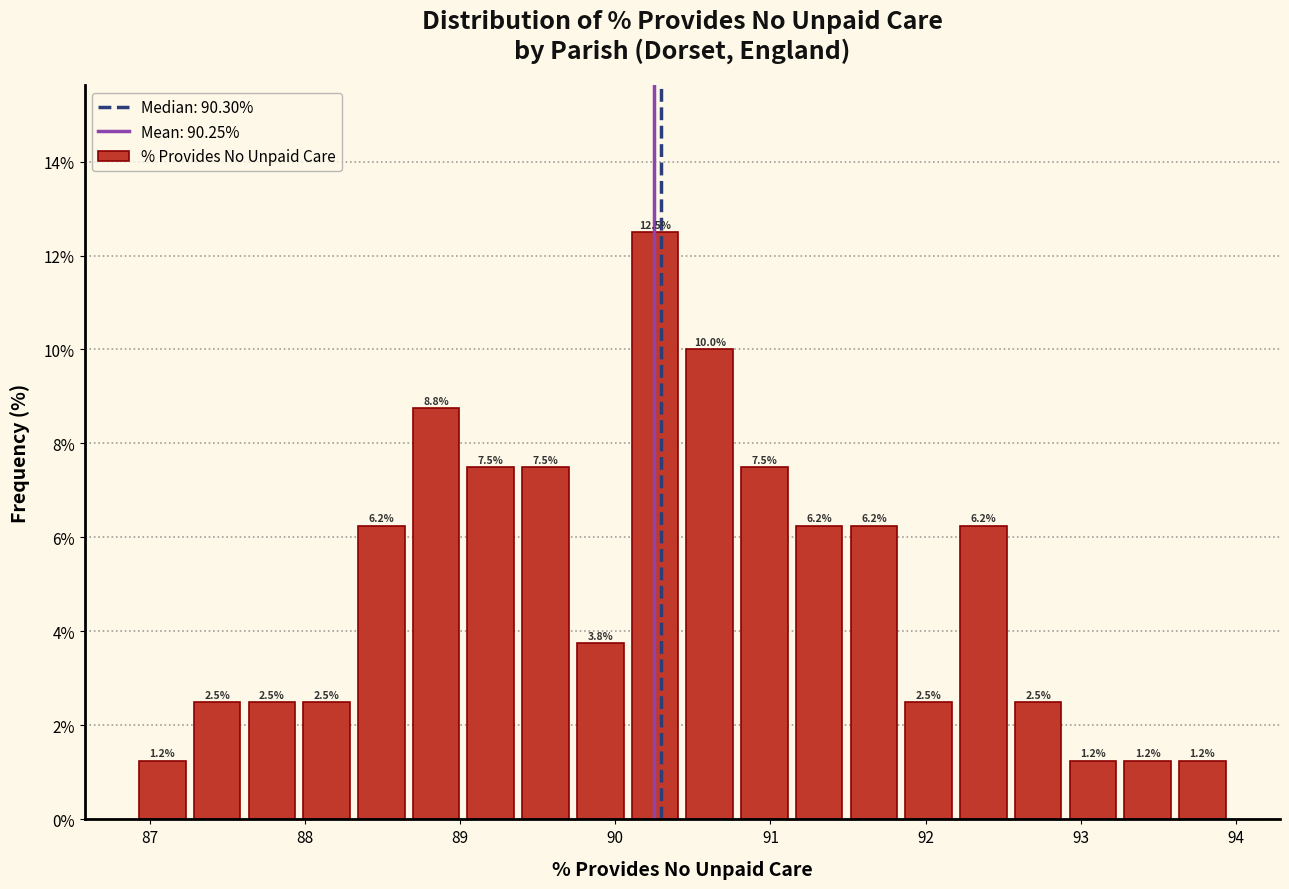

Read against the x-axis, roughly where is the centre of the tallest bar?

90.3